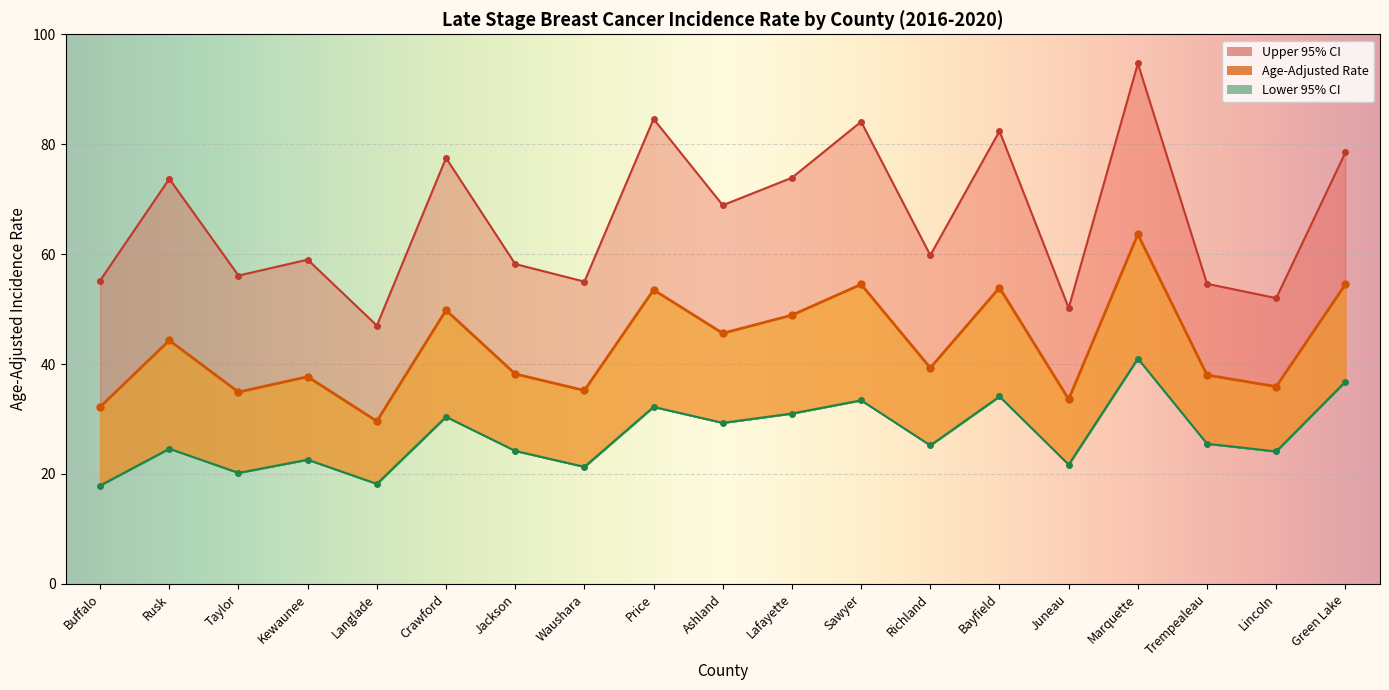

Reading left to right, list all the values displayed in this chart.

Upper 95% CI: 55.2	73.7	56.1	59.0	47.0	77.5	58.2	55.0	84.6	68.9	73.9	84.1	59.8	82.4	50.2	94.7	54.6	52.0	78.5
Age-Adjusted Rate: 32.2	44.3	34.9	37.7	29.6	49.8	38.2	35.2	53.5	45.6	48.9	54.5	39.3	53.9	33.6	63.6	38.0	35.9	54.5
Lower 95% CI: 17.9	24.6	20.2	22.6	18.2	30.4	24.2	21.3	32.2	29.3	31.0	33.4	25.2	34.1	21.7	41.0	25.5	24.1	36.8